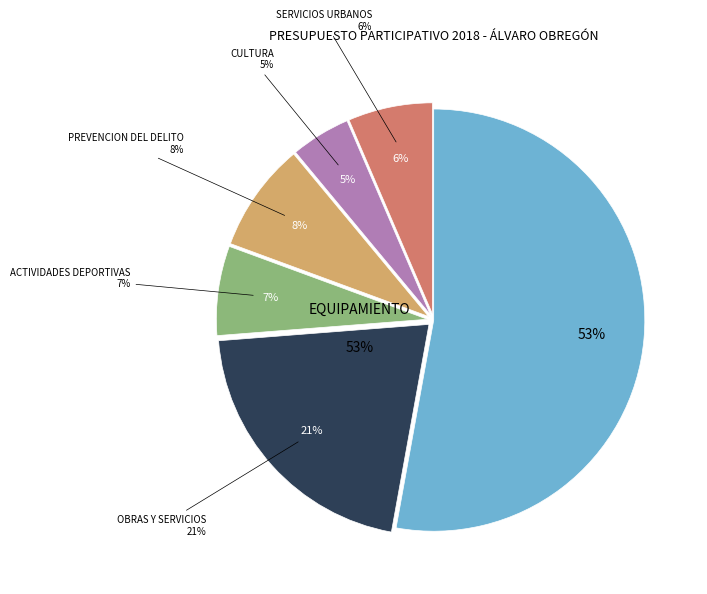

To the nearest percent, what is the difference between the largest and smallest slice percentages?

48%